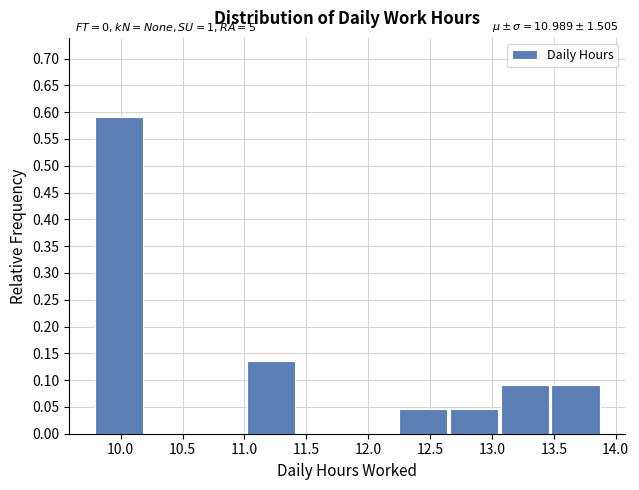

Over which range of the x-axis is the bar tallest?

9.79 to 10.20